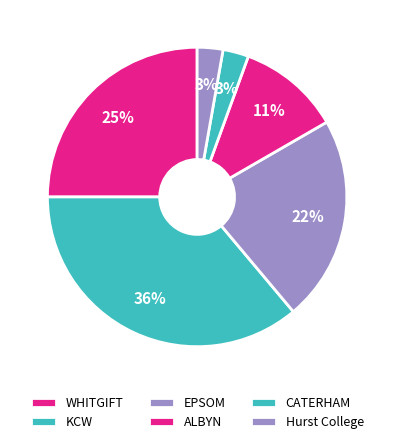

Is EPSOM the majority of the pie?

No